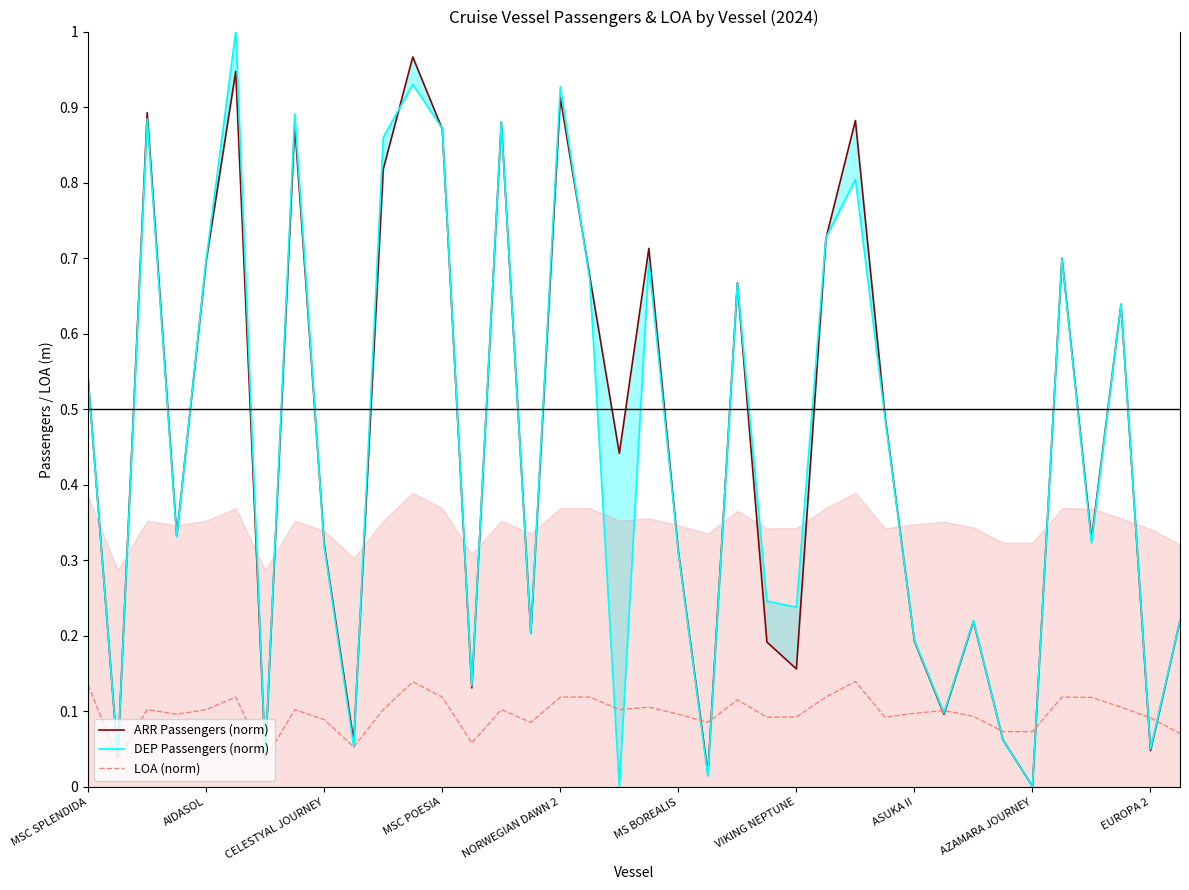

Which series has the largest total across all categories?

ARR Passengers (norm)